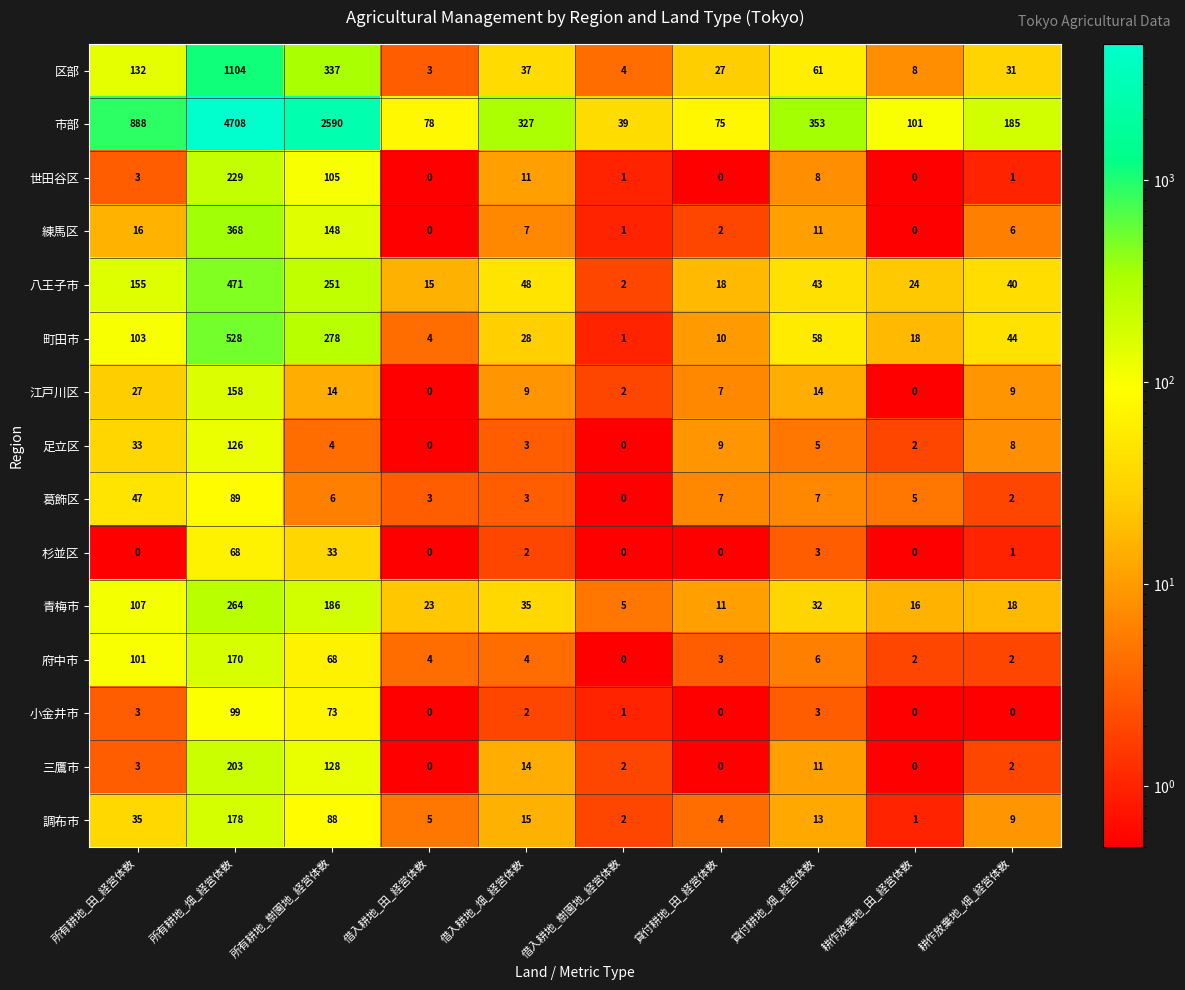

True or false: 世田谷区 has a value of -77 at 貸付耕地_田_経営体数.

False